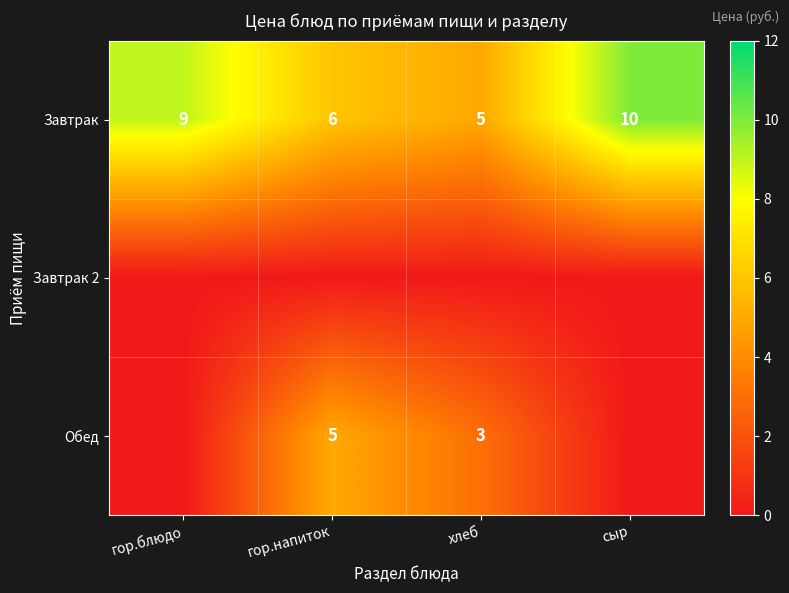

Rank the categories by Завтрак value from lowest to highest.

хлеб, гор.напиток, гор.блюдо, сыр